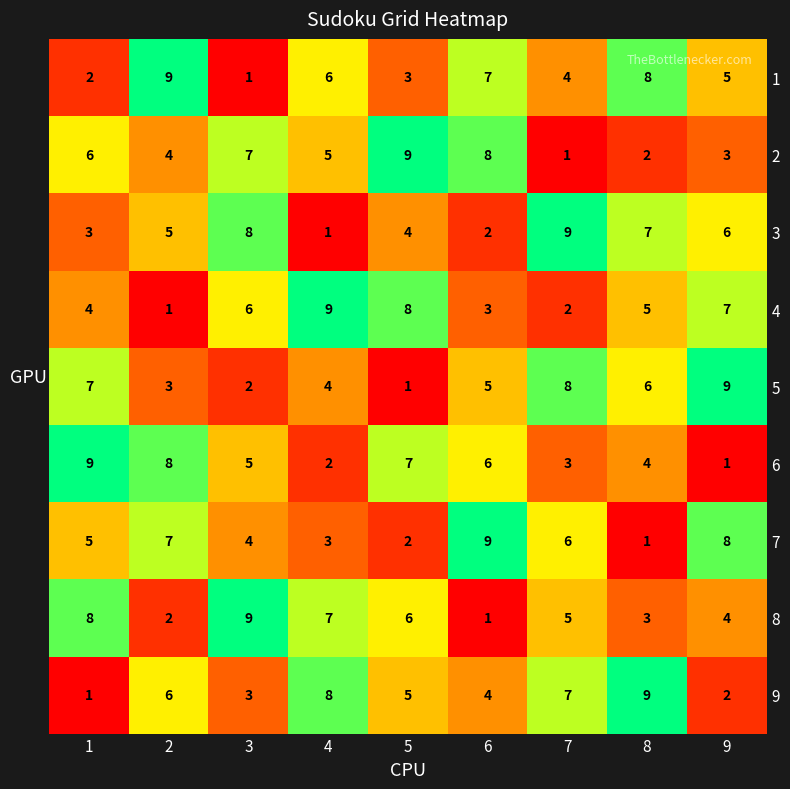

The value of 2 at 7 is 1. True or false?

True